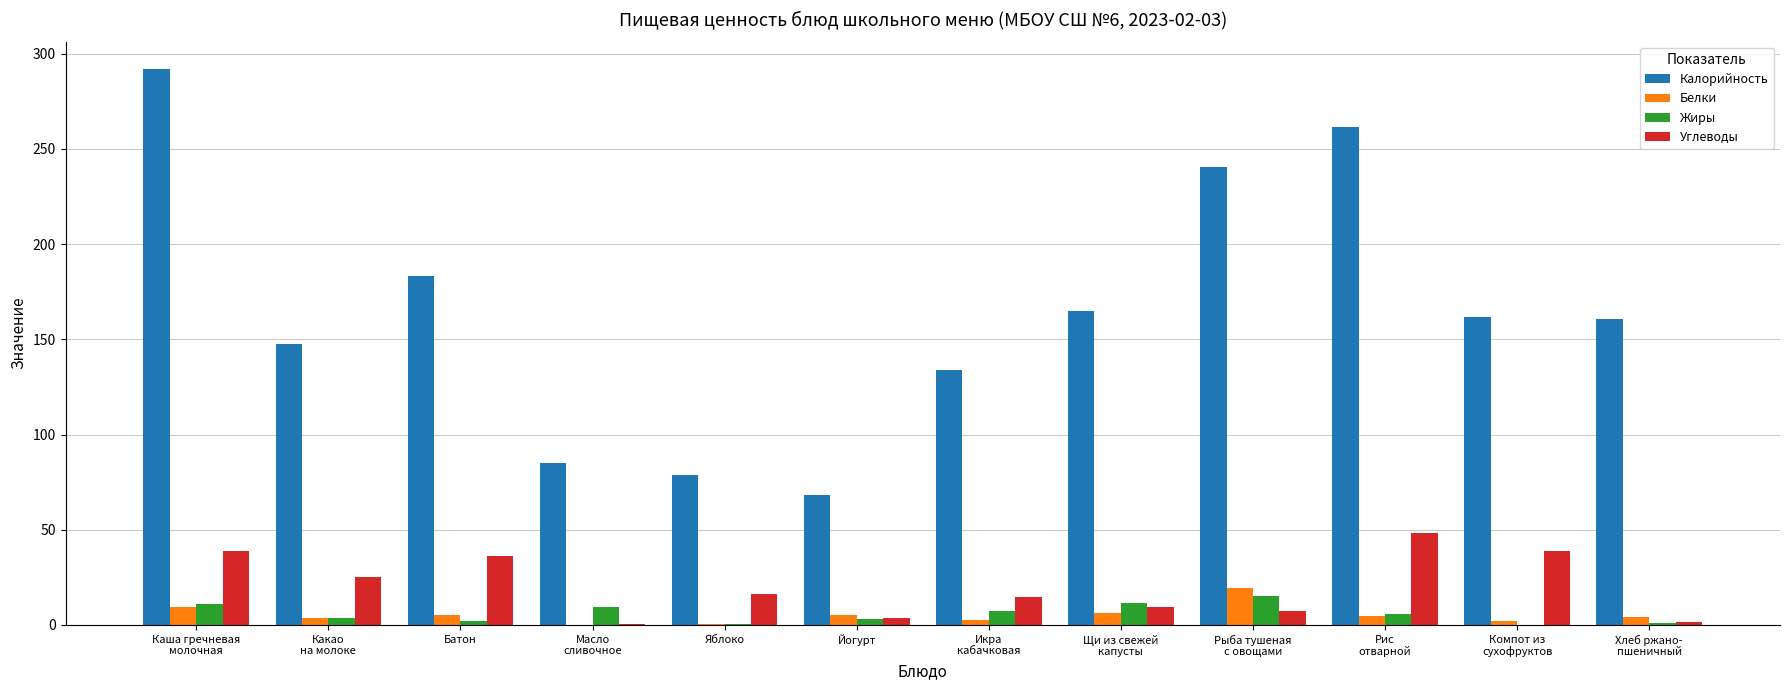

What is the highest value of the Жиры series?

14.9